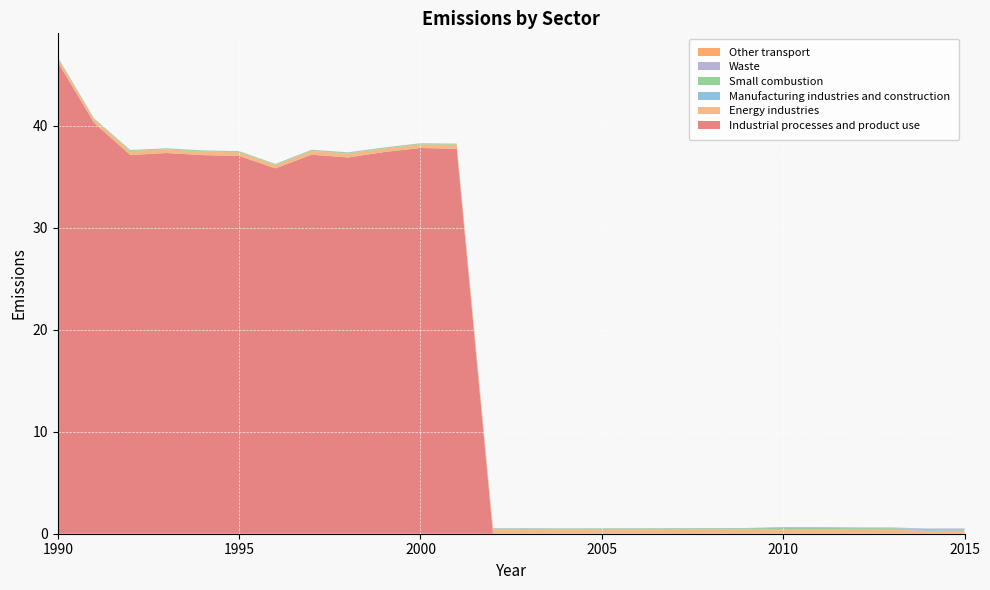

Reading left to right, list all the values displayed in this chart.

Industrial processes and product use: 1990=46.3	1991=40.3	1992=37.2	1993=37.3	1994=37.1	1995=37.1	1996=35.8	1997=37.2	1998=36.9	1999=37.4	2000=37.8	2001=37.8	2002=0.0	2003=0.0	2004=0.0	2005=0.0	2006=0.0	2007=0.0	2008=0.0	2009=0.0	2010=0.0	2011=0.0	2012=0.0	2013=0.0	2014=0.0	2015=0.0
Energy industries: 1990=0.4	1991=0.3	1992=0.4	1993=0.4	1994=0.3	1995=0.4	1996=0.3	1997=0.4	1998=0.4	1999=0.3	2000=0.4	2001=0.4	2002=0.4	2003=0.4	2004=0.4	2005=0.4	2006=0.4	2007=0.4	2008=0.4	2009=0.4	2010=0.4	2011=0.4	2012=0.4	2013=0.4	2014=0.3	2015=0.3
Manufacturing industries and construction: 1990=0.0	1991=0.0	1992=0.0	1993=0.0	1994=0.0	1995=0.0	1996=0.0	1997=0.0	1998=0.0	1999=0.0	2000=0.0	2001=0.0	2002=0.0	2003=0.0	2004=0.0	2005=0.1	2006=0.0	2007=0.0	2008=0.0	2009=0.0	2010=0.1	2011=0.0	2012=0.1	2013=0.1	2014=0.1	2015=0.1
Small combustion: 1990=0.1	1991=0.1	1992=0.1	1993=0.1	1994=0.1	1995=0.1	1996=0.1	1997=0.1	1998=0.1	1999=0.1	2000=0.1	2001=0.1	2002=0.1	2003=0.1	2004=0.1	2005=0.1	2006=0.1	2007=0.1	2008=0.1	2009=0.1	2010=0.1	2011=0.1	2012=0.1	2013=0.1	2014=0.1	2015=0.1
Waste: 1990=0.0	1991=0.0	1992=0.0	1993=0.0	1994=0.0	1995=0.0	1996=0.0	1997=0.0	1998=0.0	1999=0.0	2000=0.0	2001=0.0	2002=0.0	2003=0.1	2004=0.0	2005=0.0	2006=0.0	2007=0.0	2008=0.0	2009=0.0	2010=0.1	2011=0.1	2012=0.1	2013=0.1	2014=0.0	2015=0.0
Other transport: 1990=0.0	1991=0.0	1992=0.0	1993=0.0	1994=0.0	1995=0.0	1996=0.0	1997=0.0	1998=0.0	1999=0.0	2000=0.0	2001=0.0	2002=0.0	2003=0.0	2004=0.0	2005=0.0	2006=0.0	2007=0.0	2008=0.0	2009=0.0	2010=0.0	2011=0.0	2012=0.0	2013=0.0	2014=0.0	2015=0.0